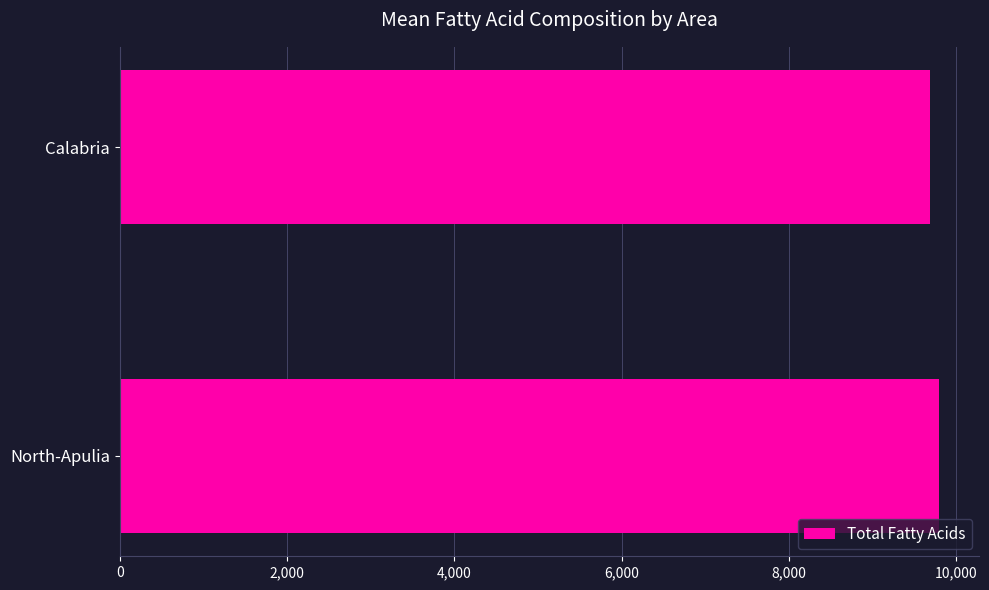

The chart shows a value of 16860 at North-Apulia. True or false?

False